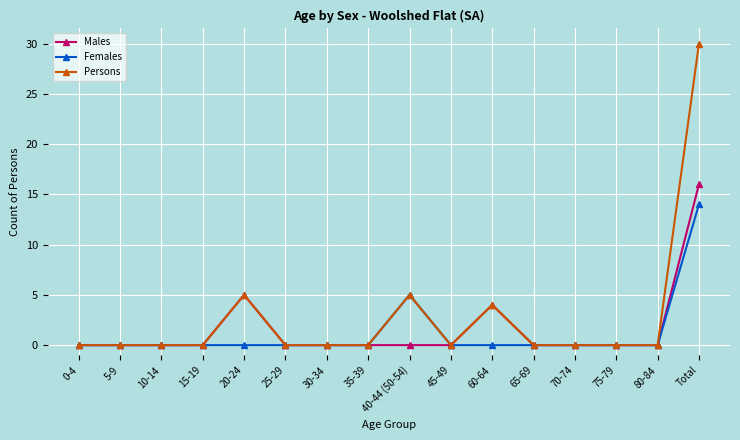

At how many categories does at least one series exceed 27?

1